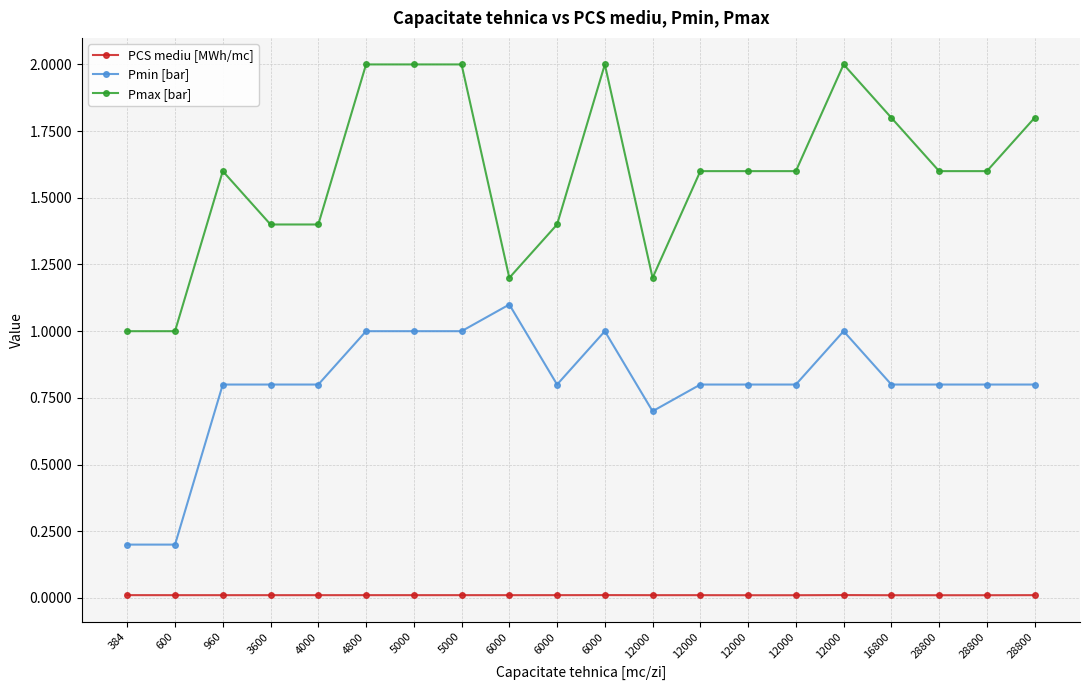

Which series has the widest spread of values?

Pmax [bar]